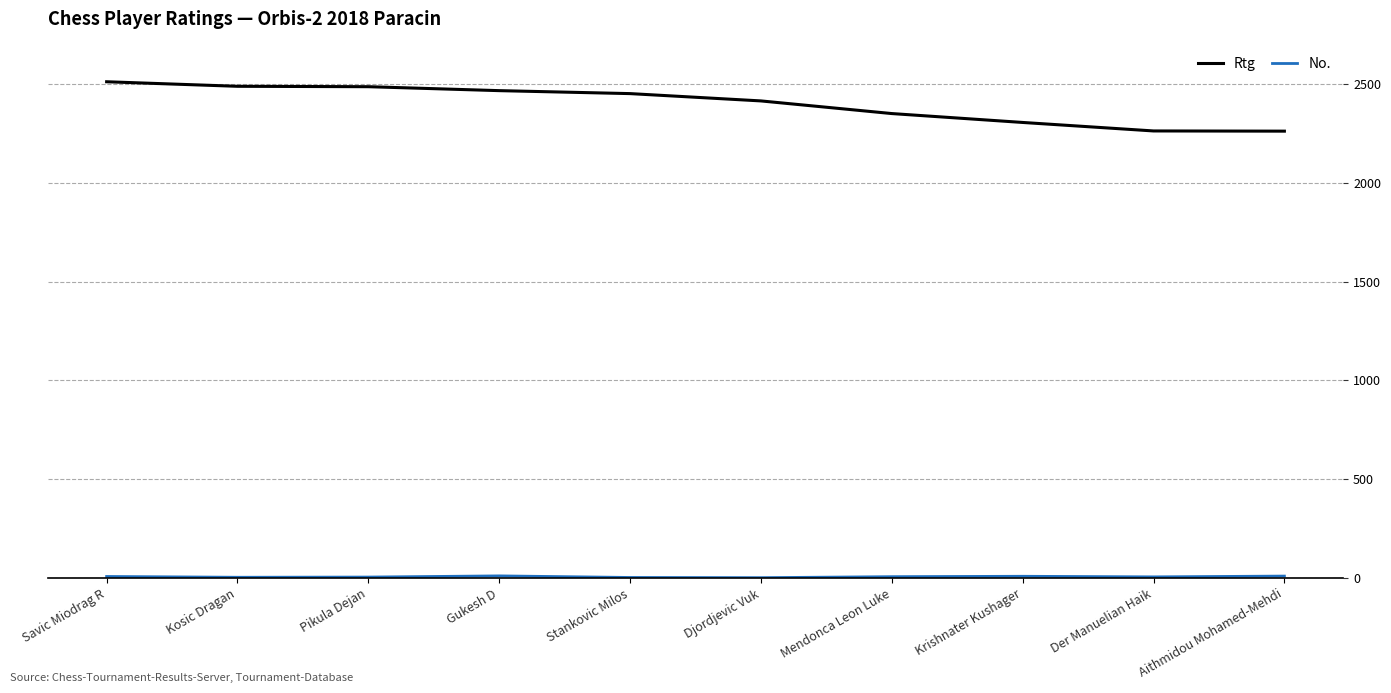

What is the difference between the maximum and minimum values in the Rtg series?

250